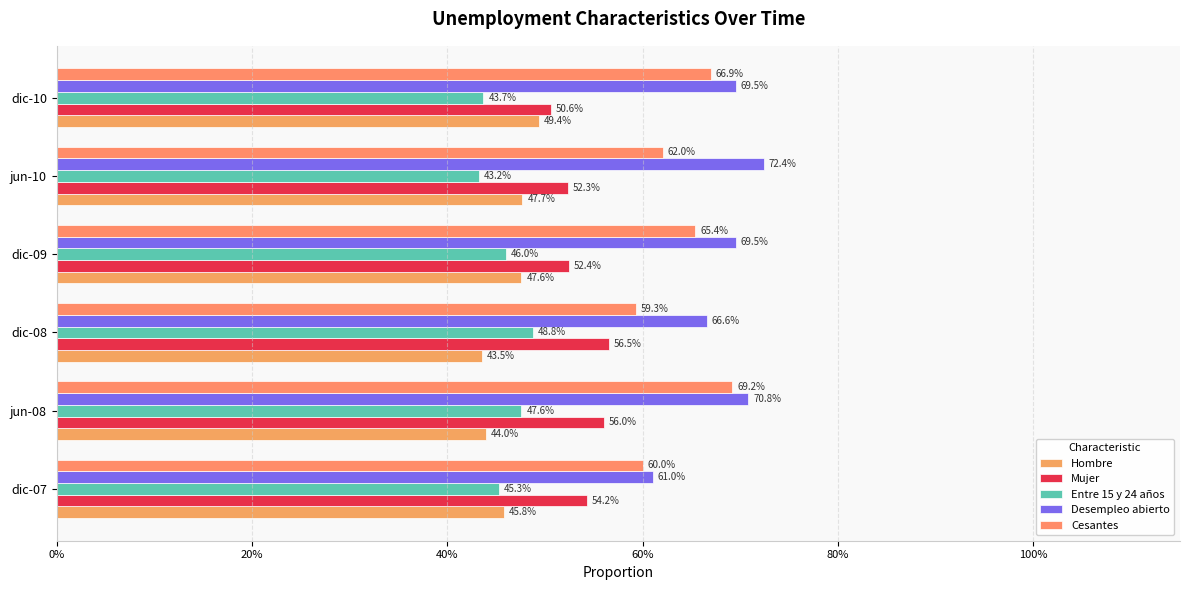

Count the Cesantes values in the range 0 to 1.

6